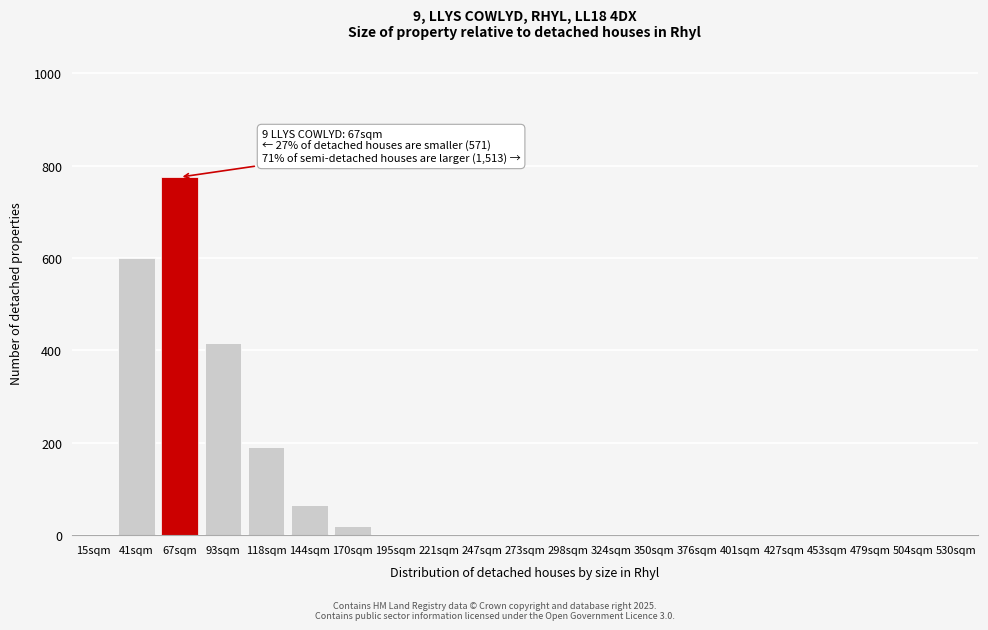

Reading right to left, what are all the values shown in this chart?

530sqm=0	504sqm=0	479sqm=0	453sqm=0	427sqm=0	401sqm=0	376sqm=0	350sqm=0	324sqm=0	298sqm=0	273sqm=0	247sqm=0	221sqm=0	195sqm=0	170sqm=20	144sqm=65	118sqm=190	93sqm=415	67sqm=775	41sqm=600	15sqm=0